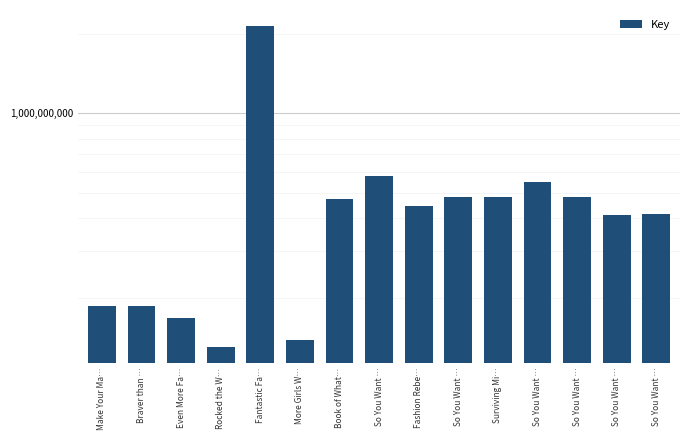

Between So You Want … and Surviving Mi…, which is larger?

Surviving Mi…